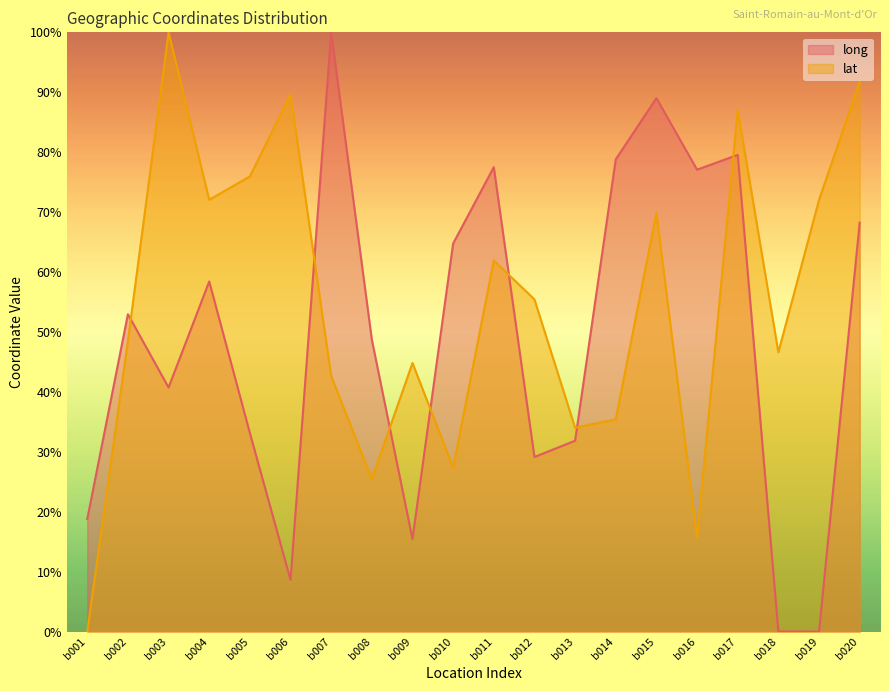

What is the approximate value of lat at b019?

72.0